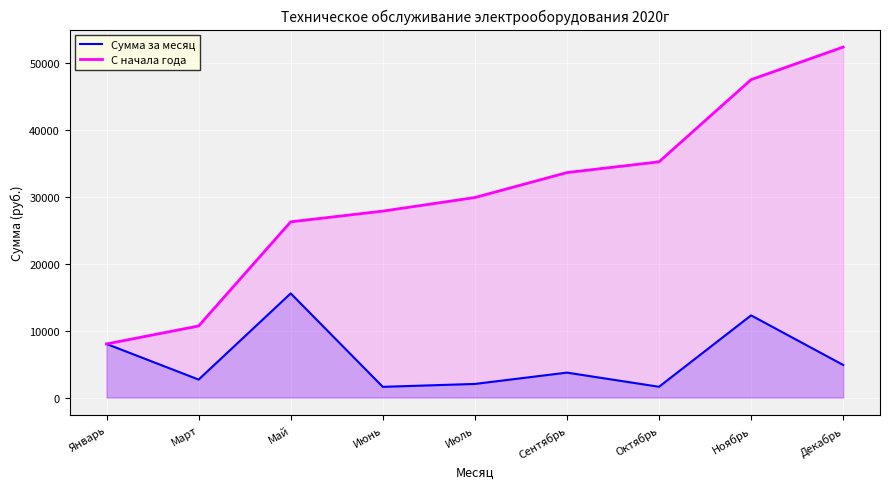

Reading left to right, transcribe all the data shown in this chart.

Сумма за месяц: Январь=8008.2	Март=2686.0	Май=15560.9	Июнь=1599.9	Июль=2032.7	Сентябрь=3724.2	Октябрь=1609.0	Ноябрь=12278.5	Декабрь=4868.0
С начала года: Январь=8008.2	Март=10694.2	Май=26255.1	Июнь=27855.0	Июль=29887.6	Сентябрь=33611.9	Октябрь=35220.9	Ноябрь=47499.4	Декабрь=52367.4